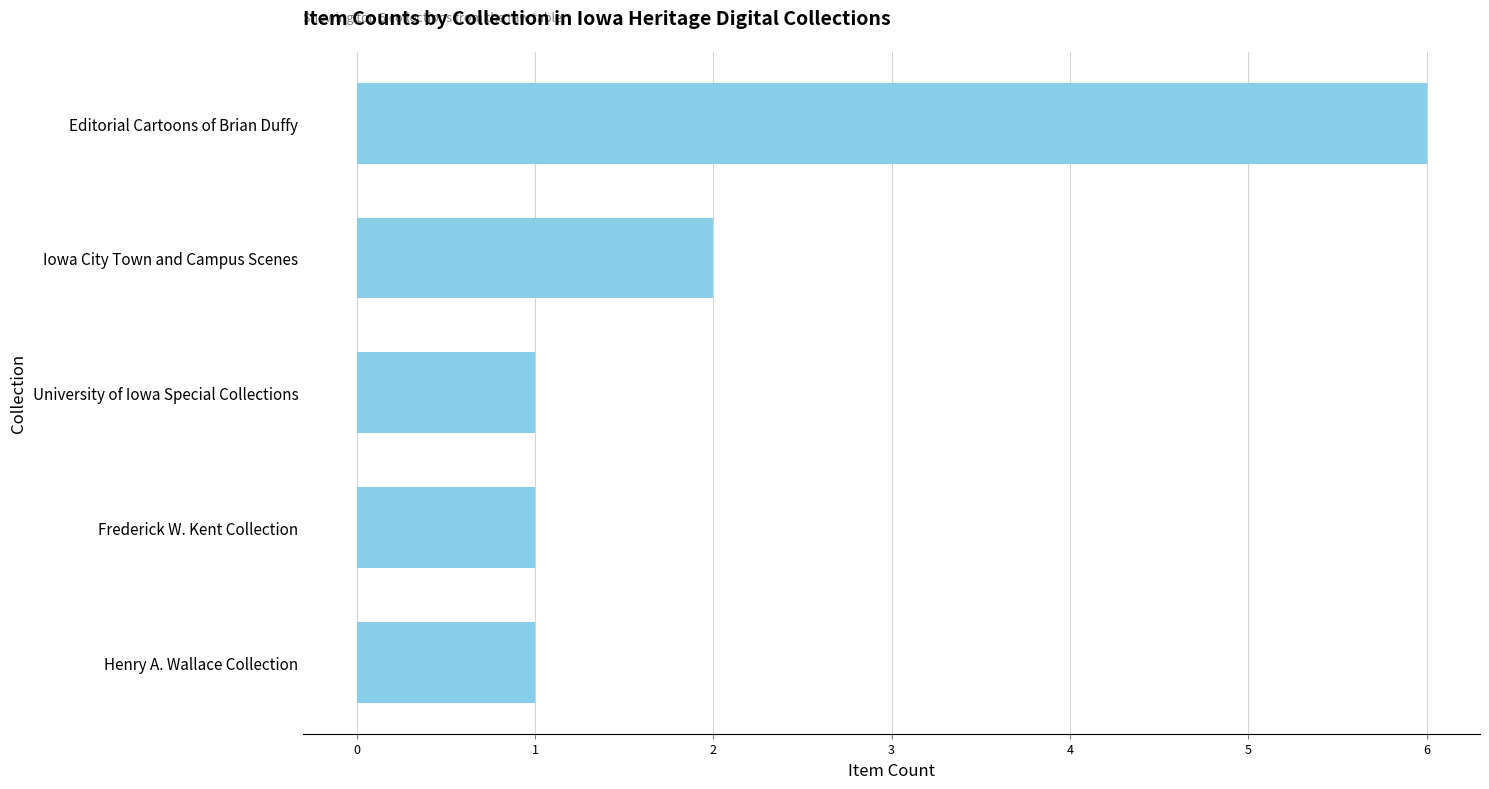

True or false: the data shows 2 at University of Iowa Special Collections.

False